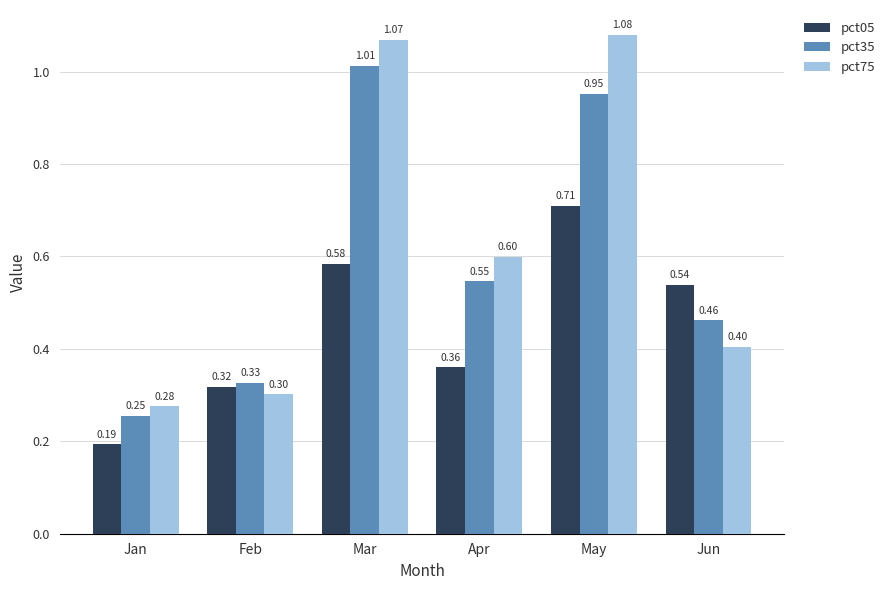

At which label is pct35 closest to 0?

Jan